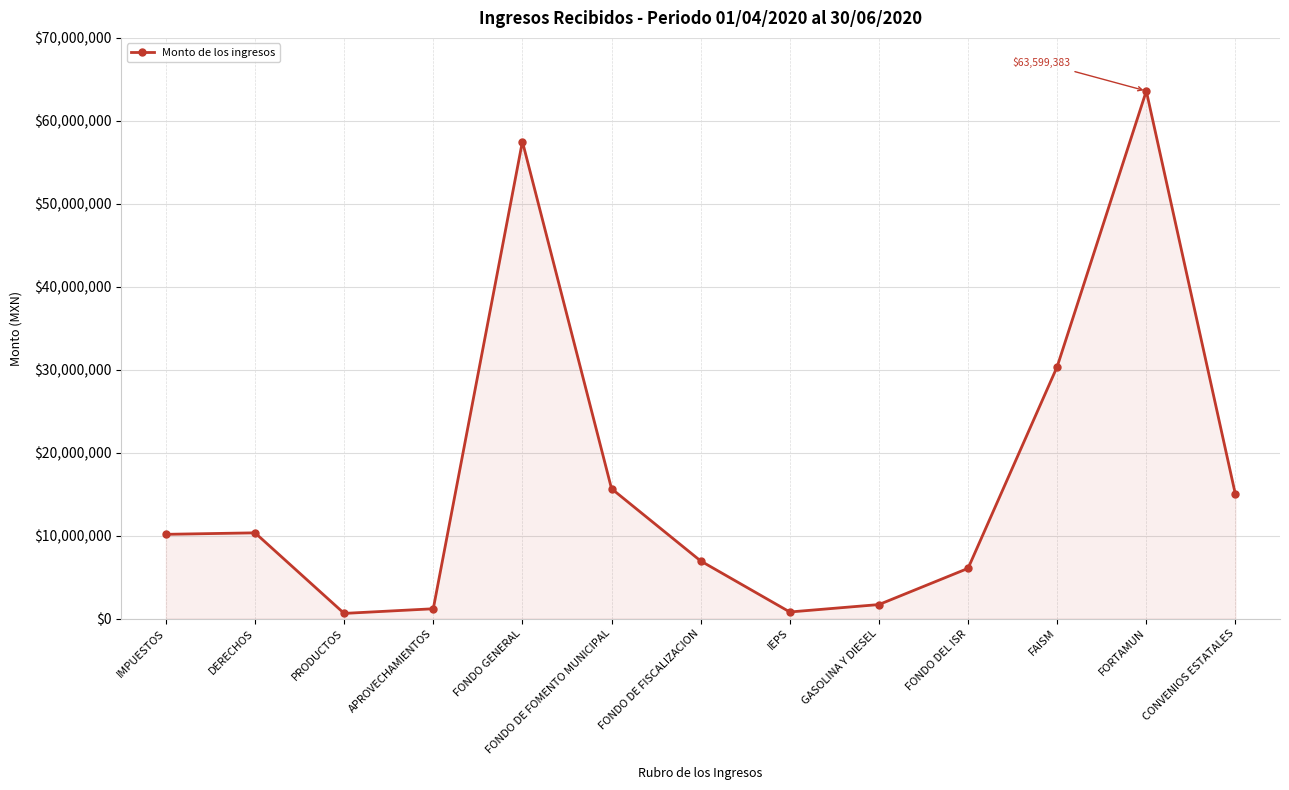

Between DERECHOS and CONVENIOS ESTATALES, which is larger?

CONVENIOS ESTATALES